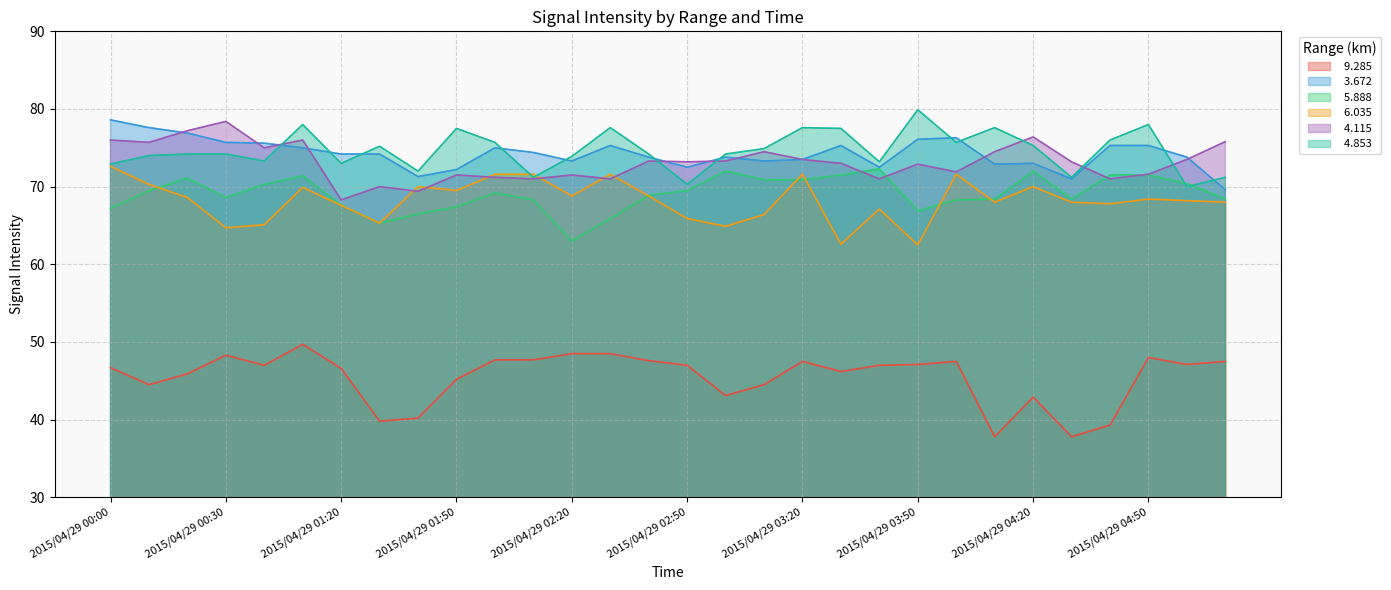

What is the minimum value shown in the chart?

37.8